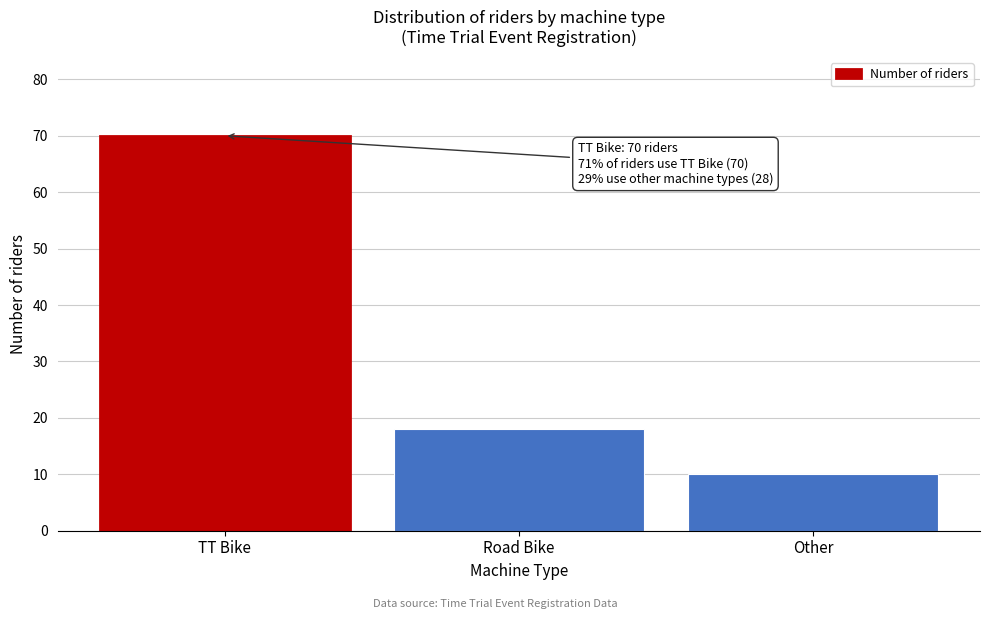

Reading left to right, extract all data points from this chart.

TT Bike=70	Road Bike=18	Other=10